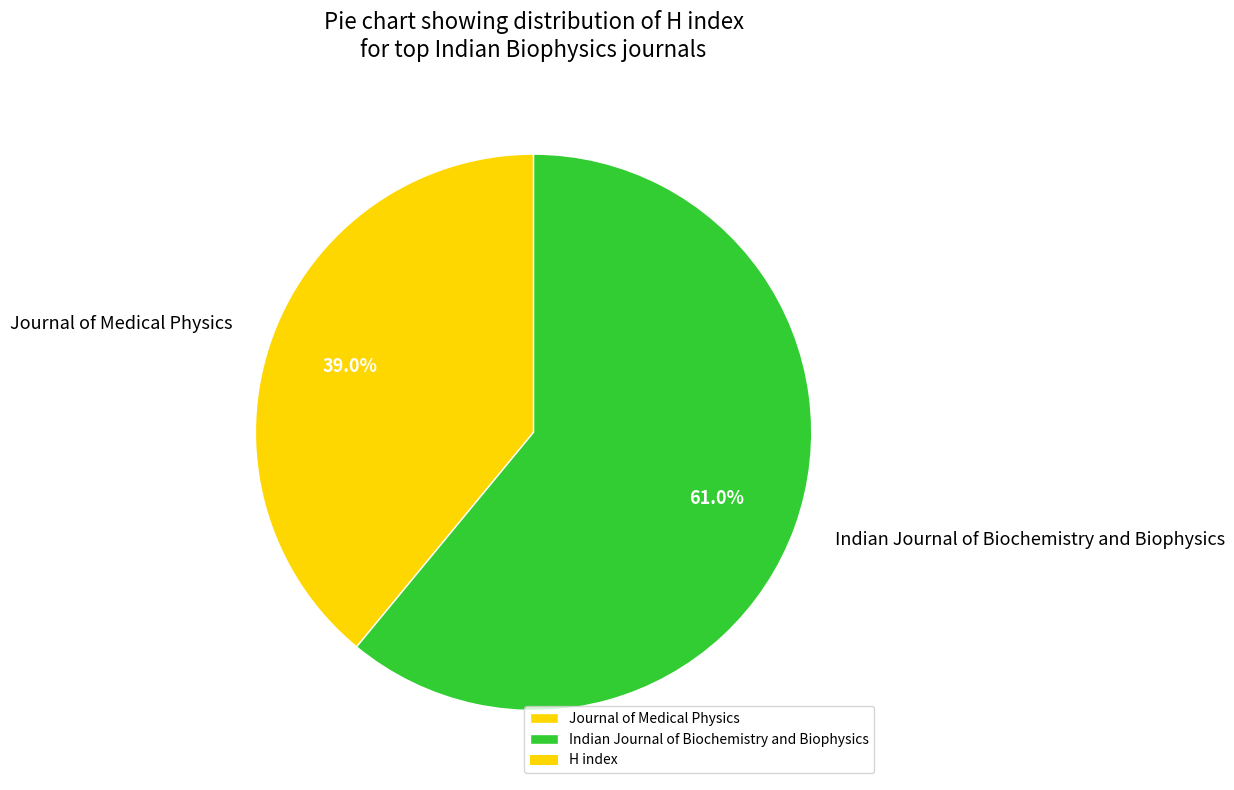

How many segments does this pie chart have?

2